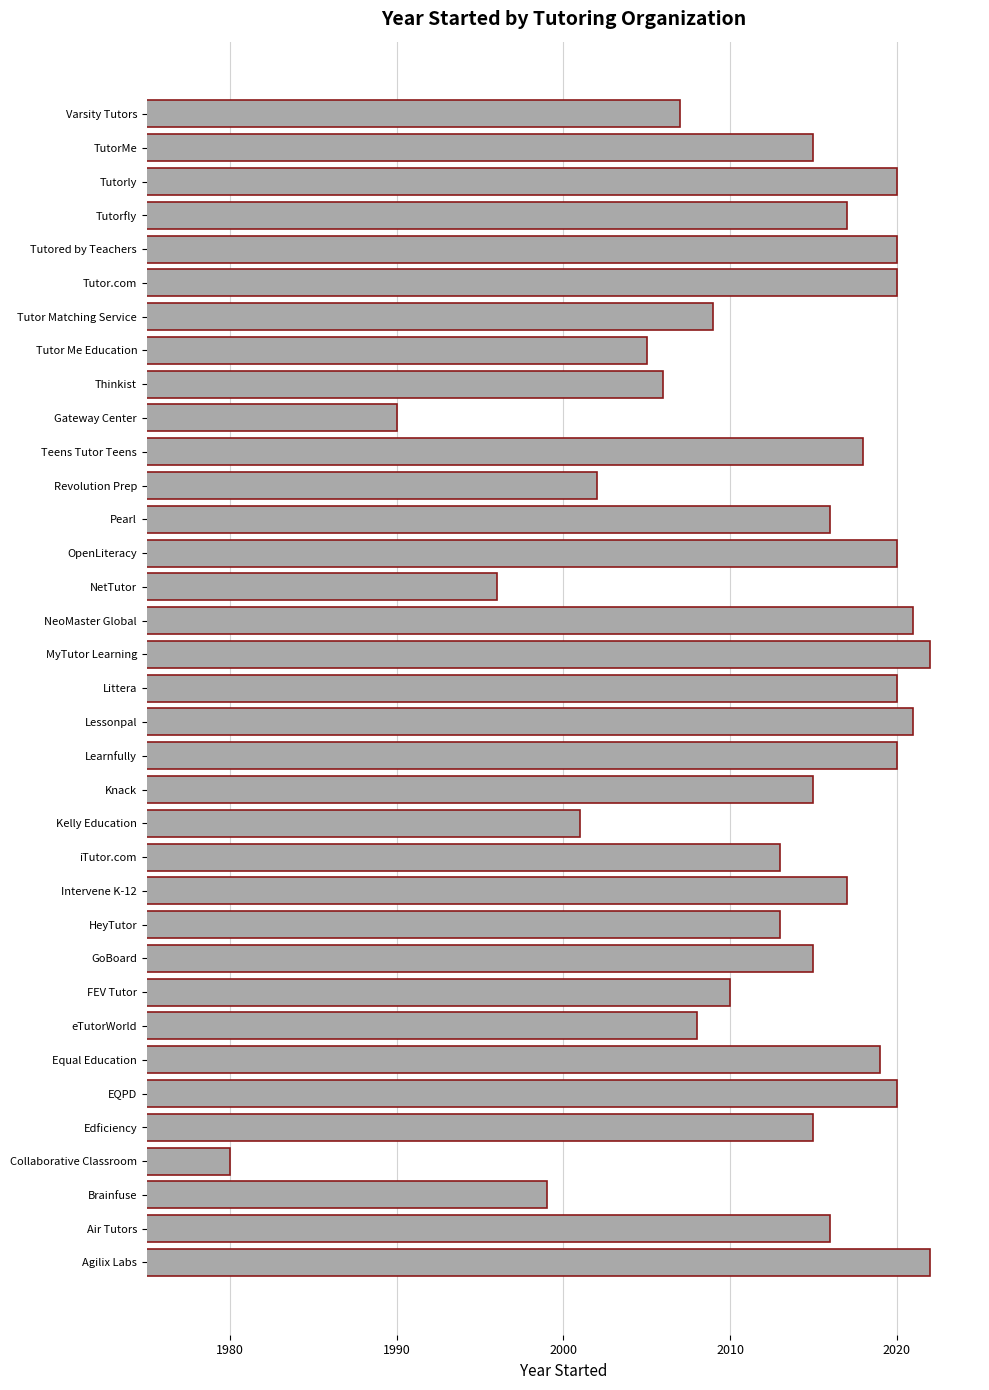

Between FEV Tutor and HeyTutor, which is larger?

HeyTutor